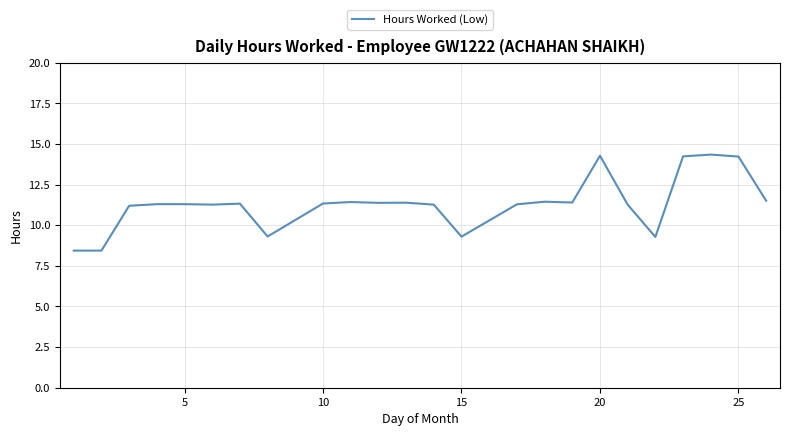

What is the difference between the maximum and minimum values?

5.9